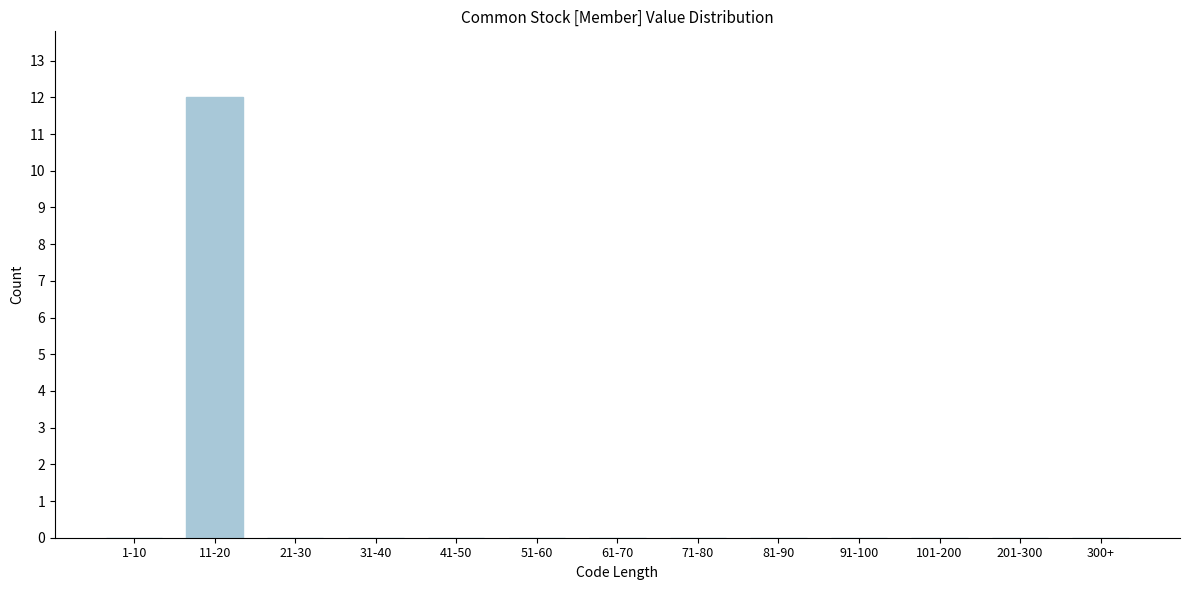

Reading left to right, what are all the values shown in this chart?

1-10=0	11-20=12	21-30=0	31-40=0	41-50=0	51-60=0	61-70=0	71-80=0	81-90=0	91-100=0	101-200=0	201-300=0	300+=0